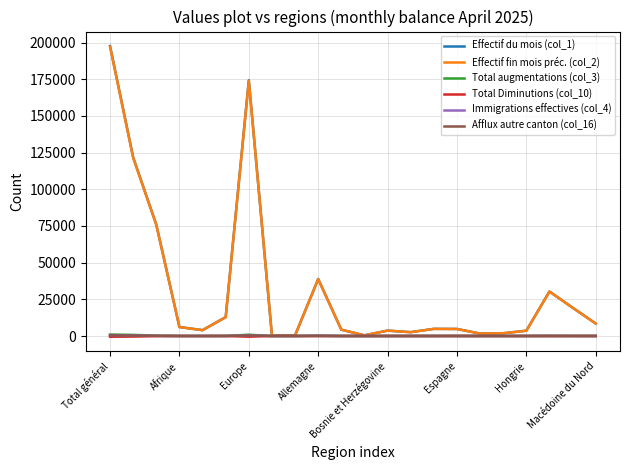

Which series has the widest spread of values?

Effectif du mois (col_1)